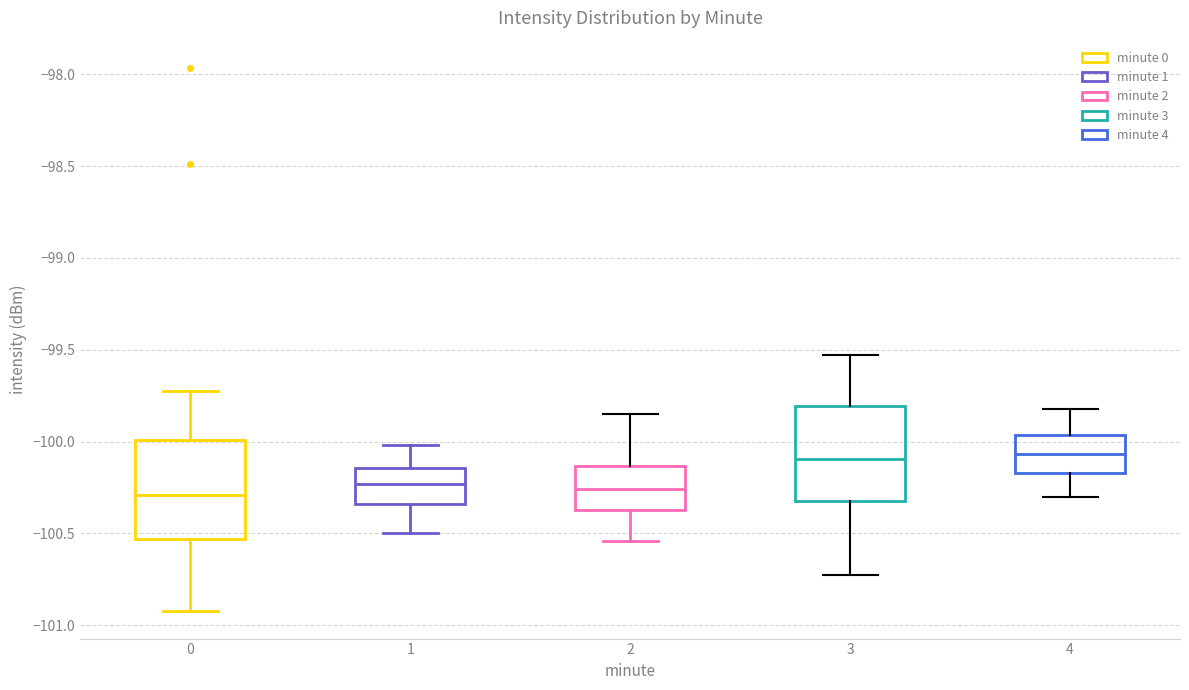

Reading left to right, transcribe this box plot: for each box, give where its median line is, the range the box spans, and where its two whiskers end, as read against the y-axis. The values are not printed on the chart, so give them approximately, as read against the axis.

0: median -100.30, box -100.55 to -100.00, whiskers -100.90 to -99.75
1: median -100.25, box -100.35 to -100.15, whiskers -100.50 to -100.00
2: median -100.25, box -100.35 to -100.15, whiskers -100.55 to -99.85
3: median -100.10, box -100.30 to -99.80, whiskers -100.70 to -99.55
4: median -100.05, box -100.15 to -99.95, whiskers -100.30 to -99.80